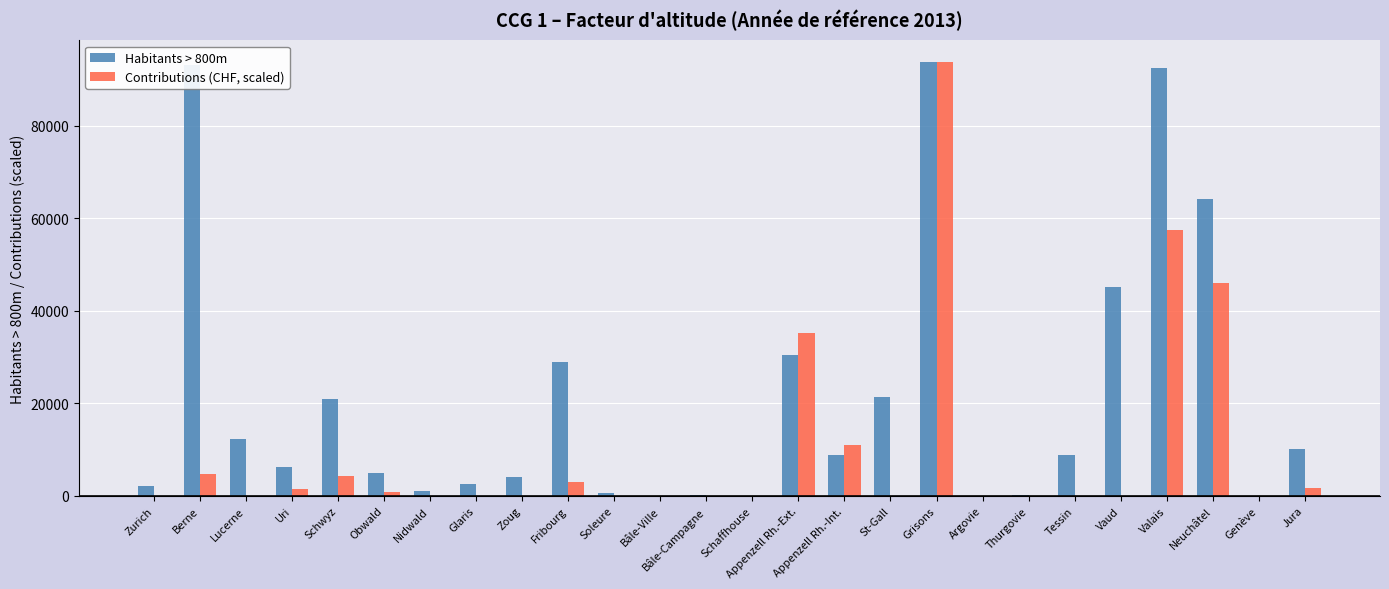

What are all the series names shown in the legend?

Habitants > 800m, Contributions (CHF, scaled)